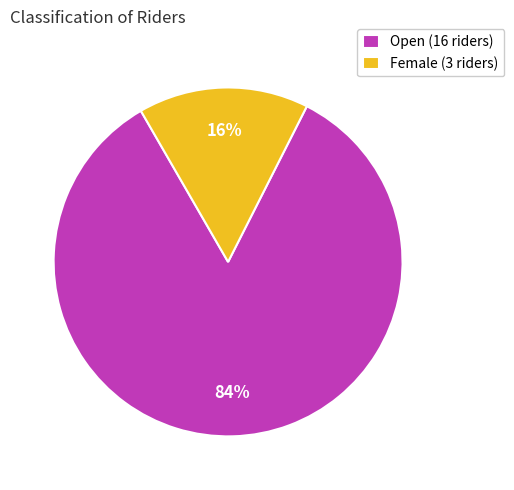

How many segments does this pie chart have?

2